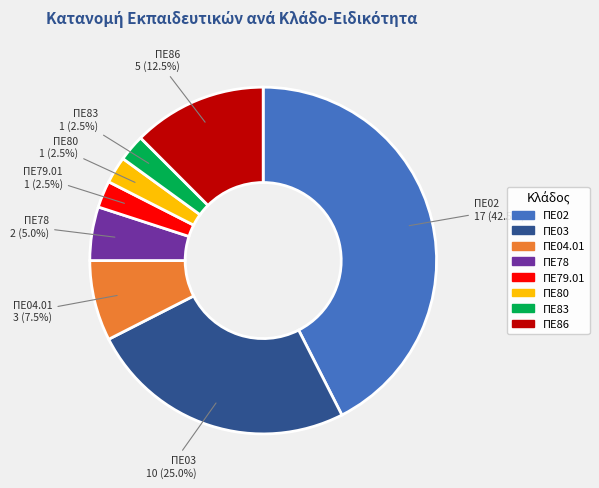

Which category has the biggest portion of the pie?

ΠΕ02